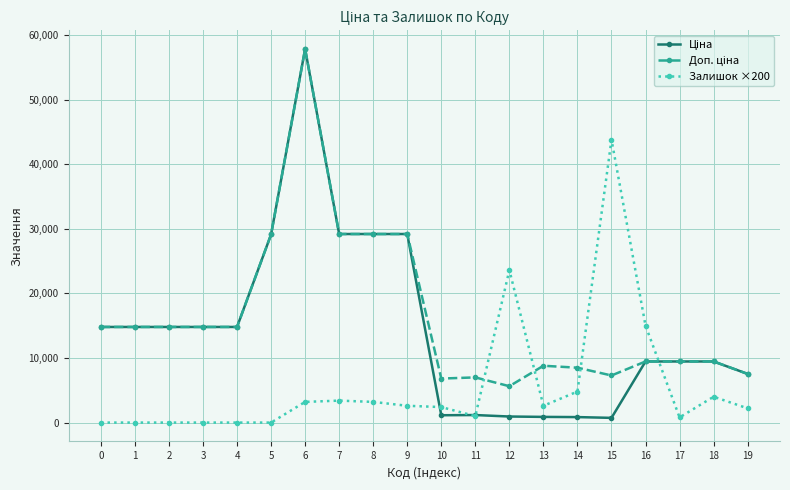

True or false: Залишок ×200 has more than 0 interior local peaks.

True